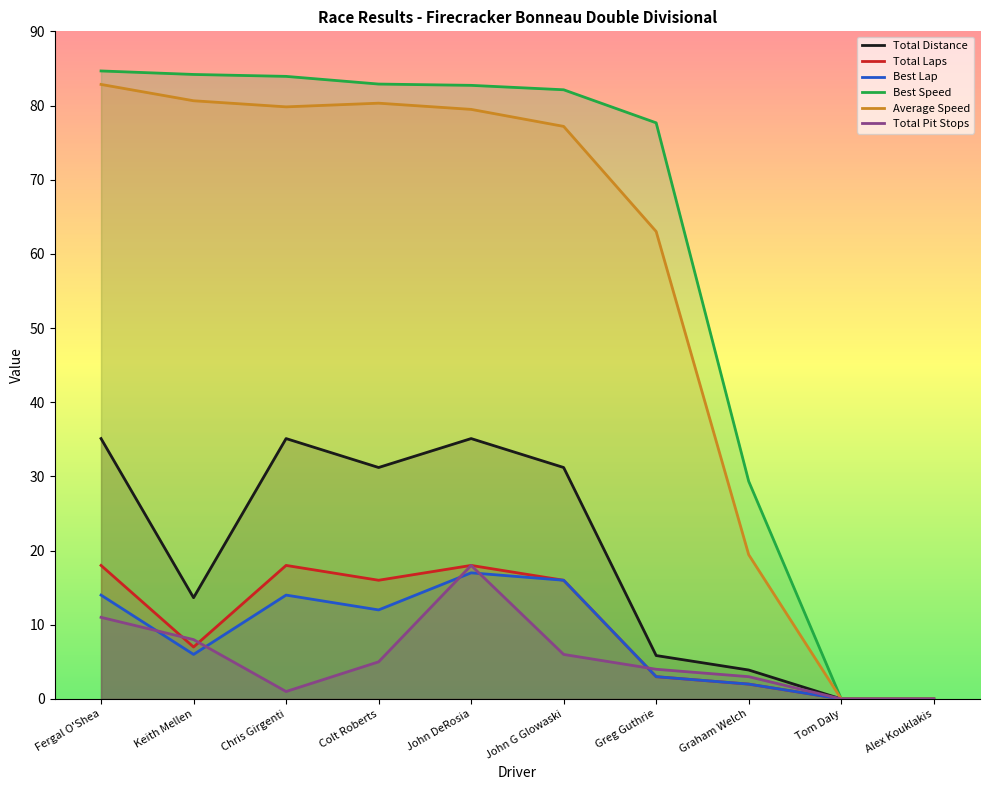

The Best Speed series shows 55.2 at Alex Kouklakis. True or false?

False